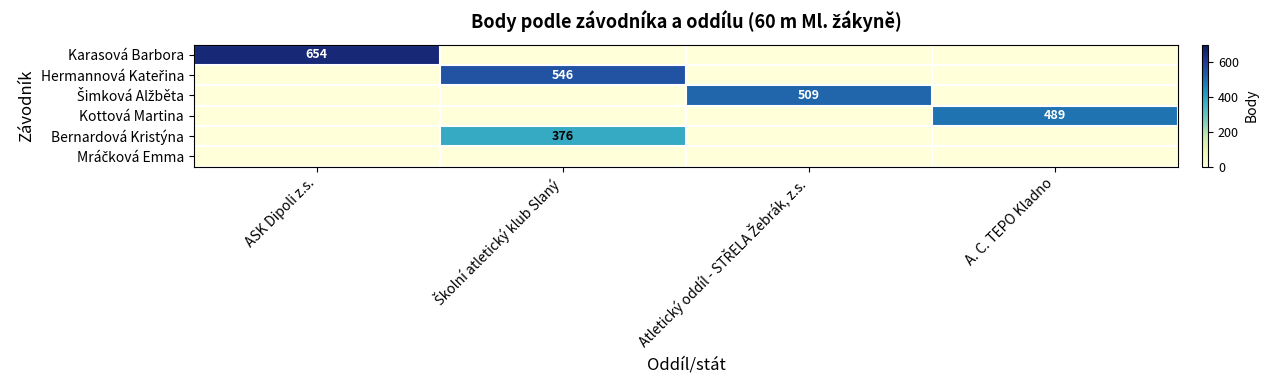

Which category has the highest value across all series?

ASK Dipoli z.s.